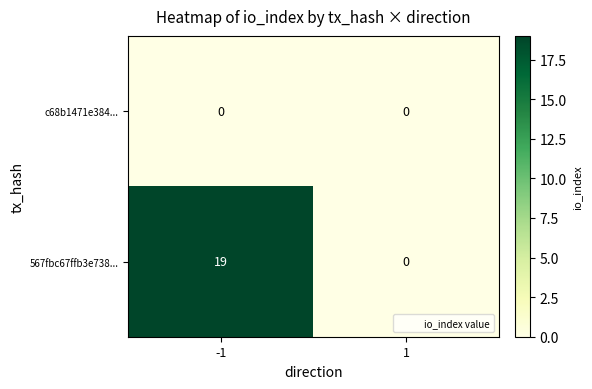

At which category is the sum across all series the highest?

-1